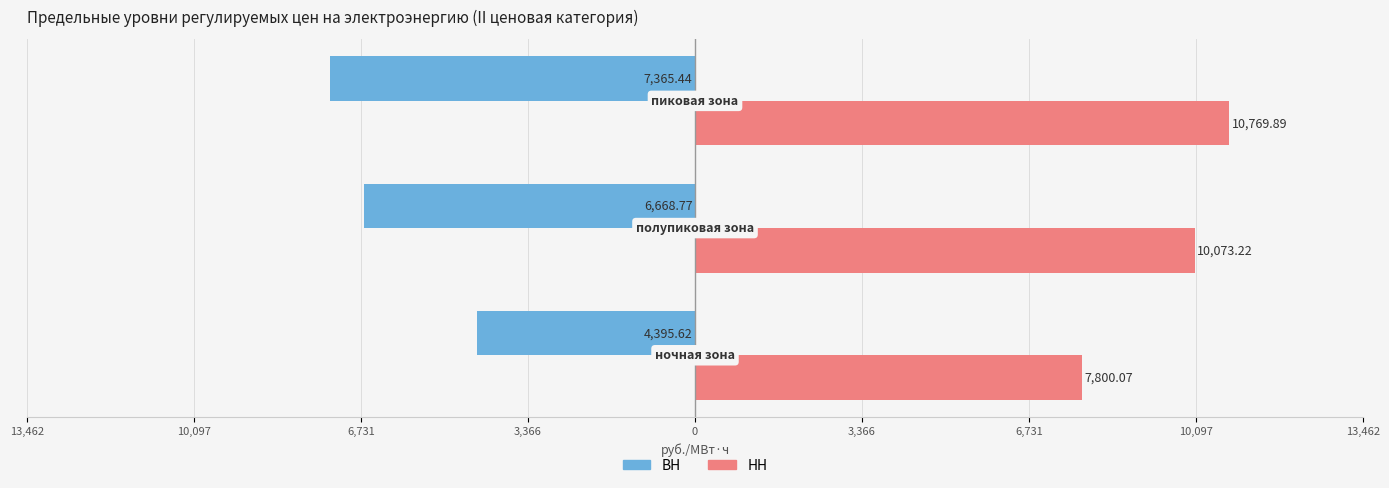

What are all the series names shown in the legend?

ВН, НН